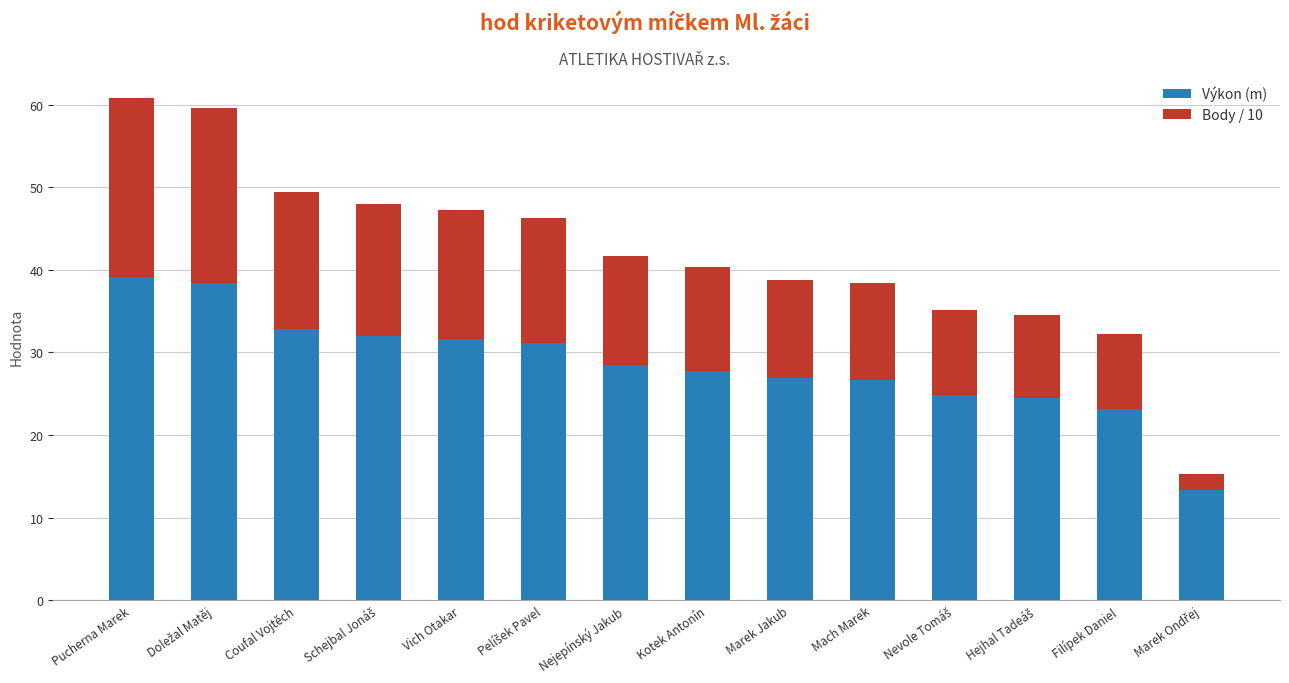

What is the minimum value for Výkon (m)?

13.3